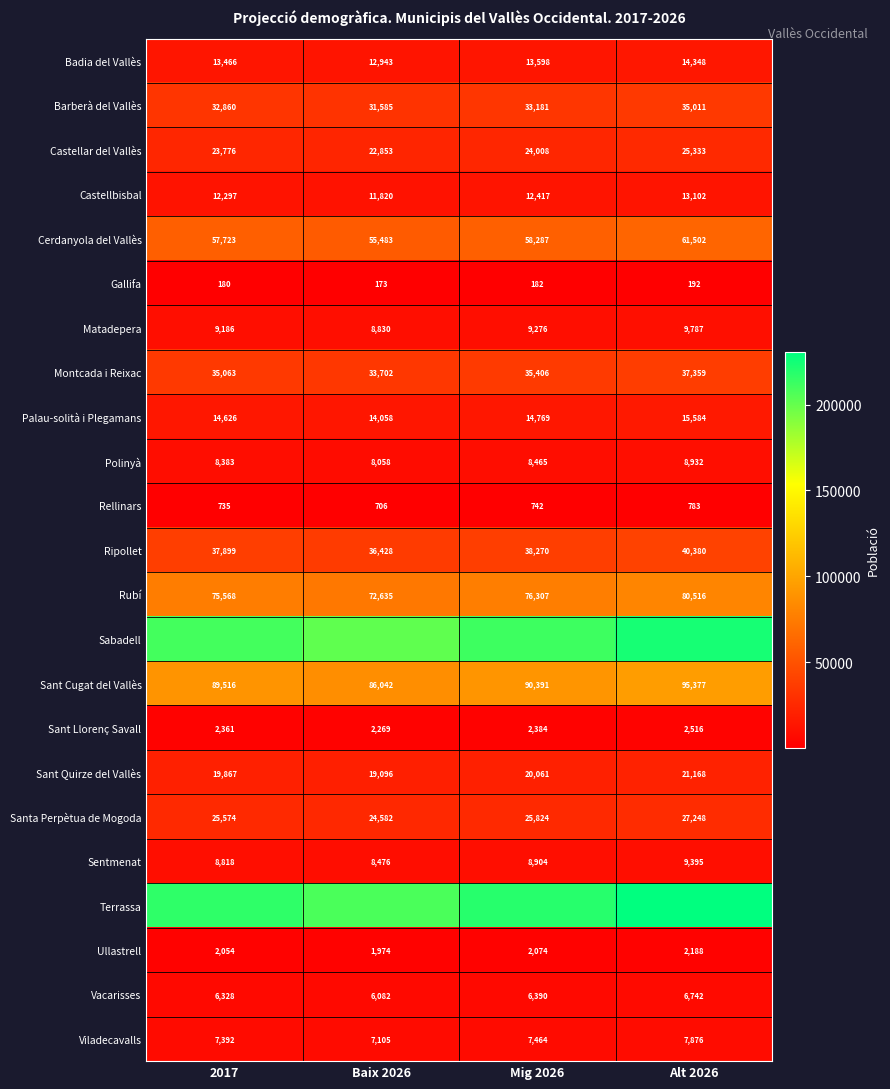

Is the value of Gallifa at Alt 2026 greater than the value of Montcada i Reixac at Mig 2026?

No